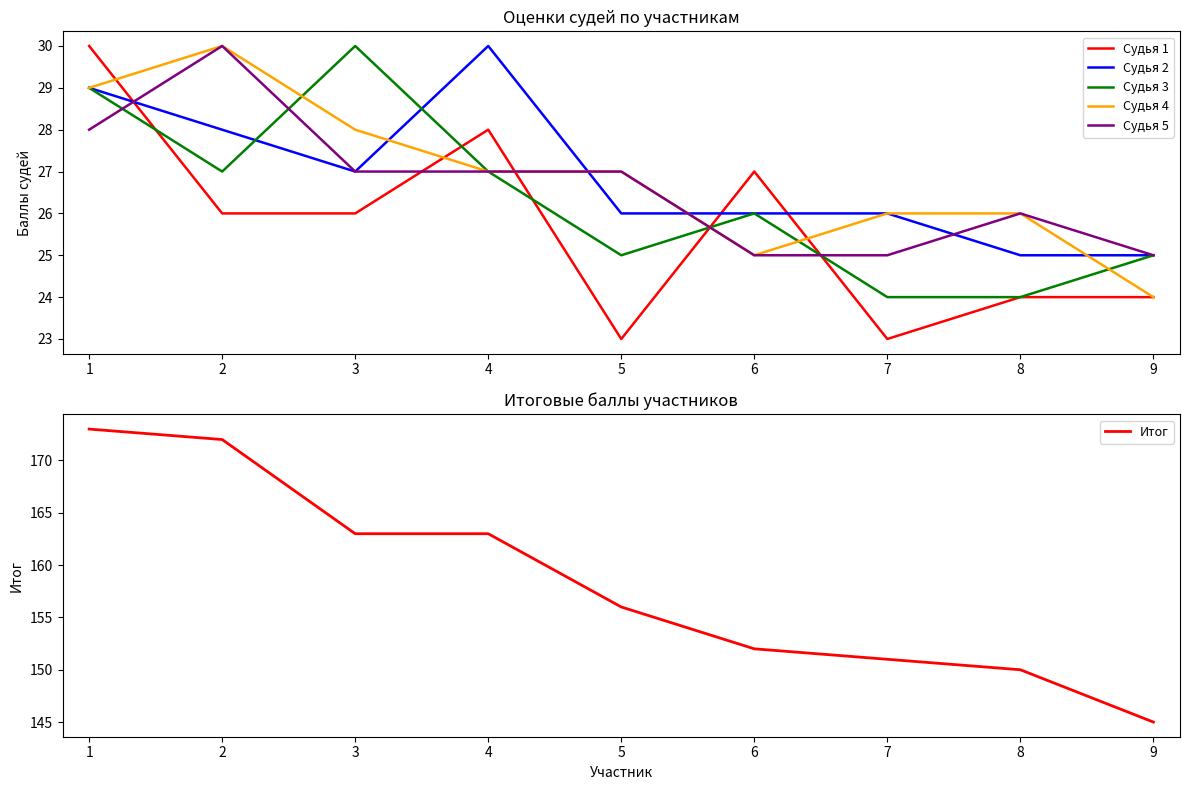

At 9, list the series in order from smallest to largest.

Судья 1, Судья 4, Судья 2, Судья 3, Судья 5, Итог